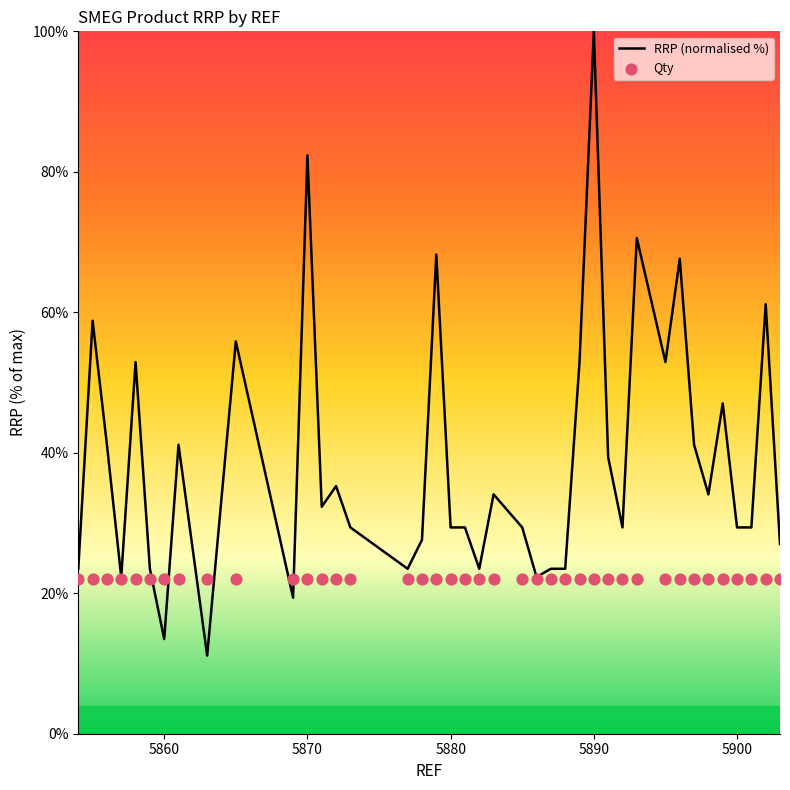

Which category has the highest value in the RRP (normalised %) series?

5890